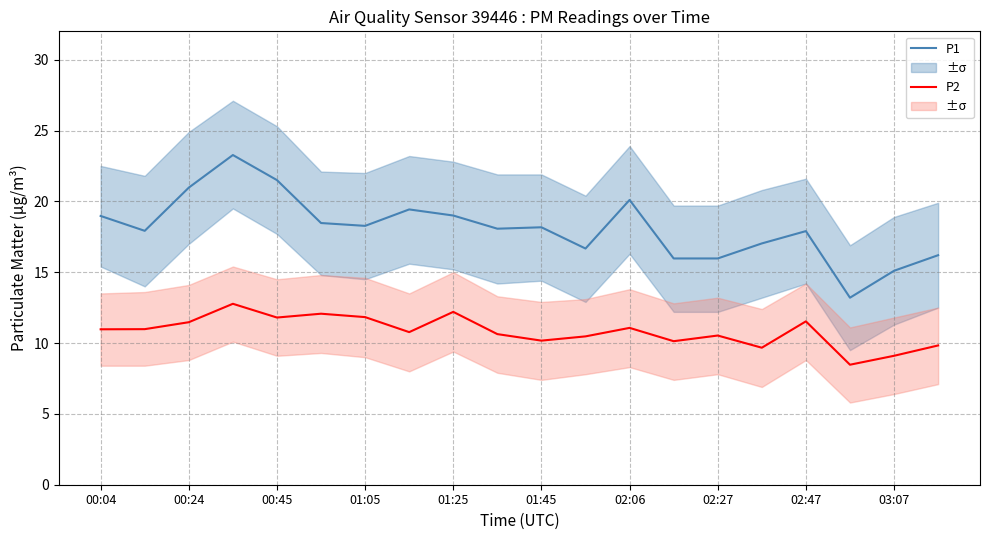

How many lines are shown in the chart?

2